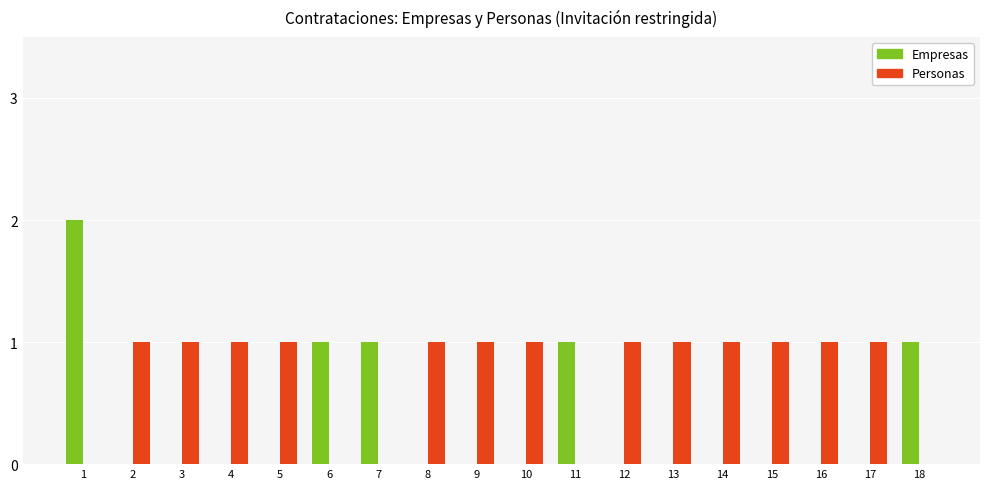

Which series has the largest total across all categories?

Personas